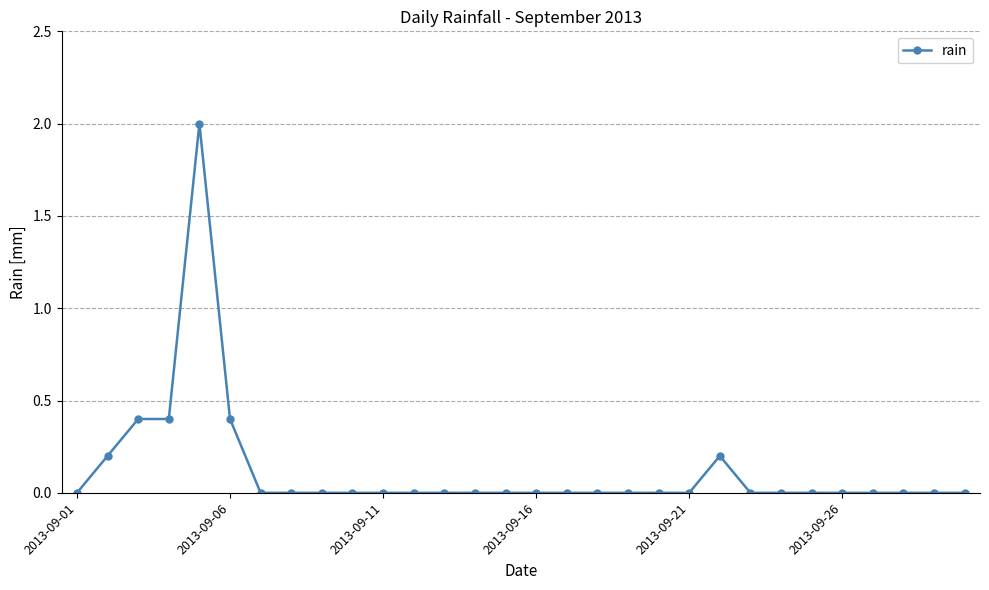

What is the difference between the maximum and minimum values?

2.0